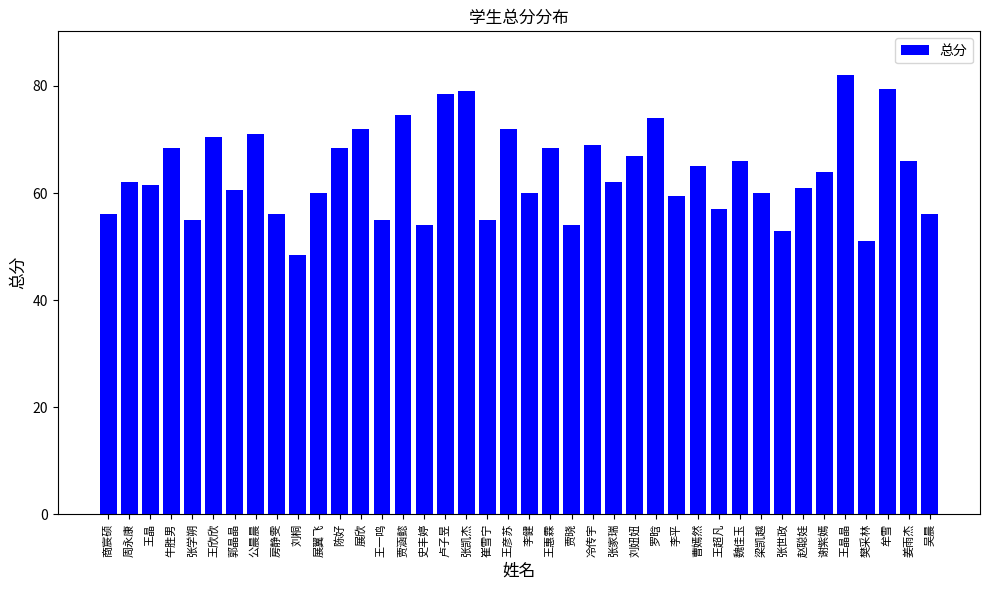

Reading left to right, list all the values displayed in this chart.

56.0	62.0	61.5	68.5	55.0	70.5	60.5	71.0	56.0	48.5	60.0	68.5	72.0	55.0	74.5	54.0	78.5	79.0	55.0	72.0	60.0	68.5	54.0	69.0	62.0	67.0	74.0	59.5	65.0	57.0	66.0	60.0	53.0	61.0	64.0	82.0	51.0	79.5	66.0	56.0